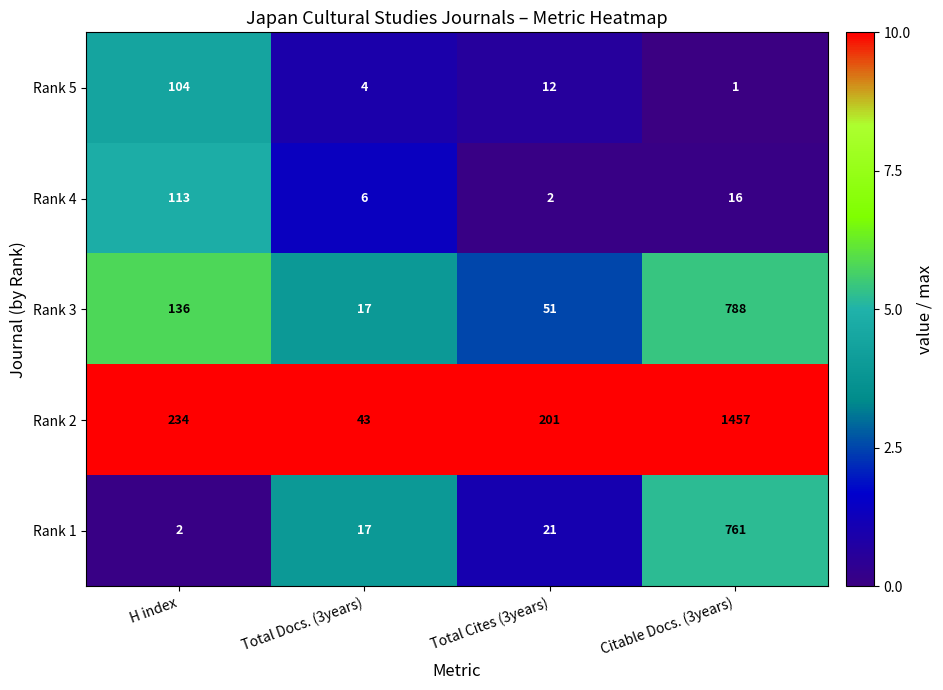

What is the difference between the highest and lowest values at Citable Docs. (3years)?

1456